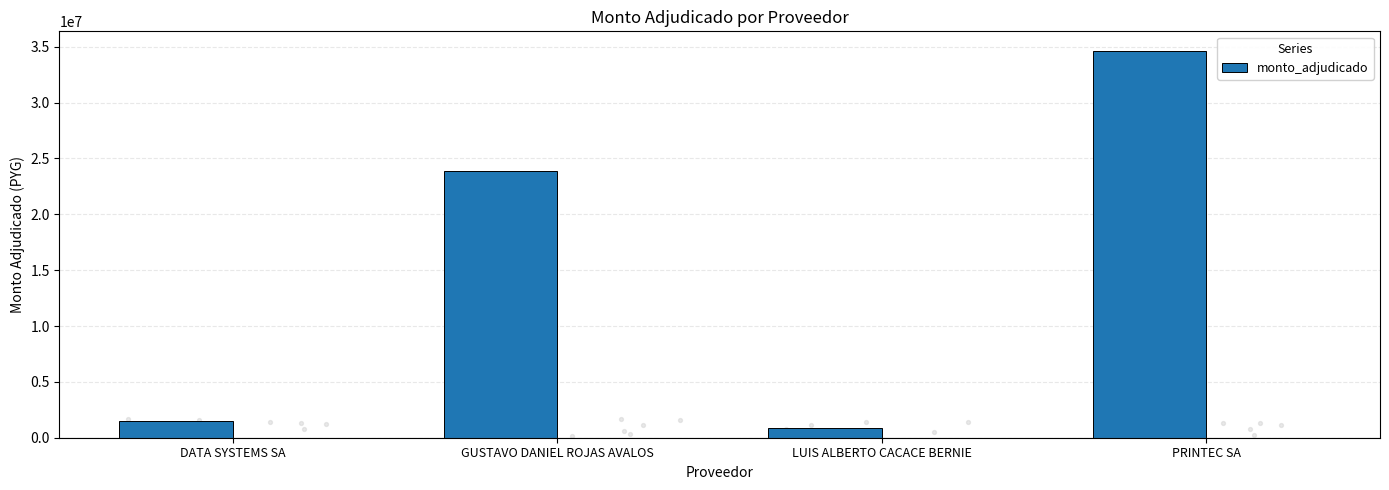

What is the ratio of the value at GUSTAVO DANIEL ROJAS AVALOS to the value at LUIS ALBERTO CACACE BERNIE?

27.4